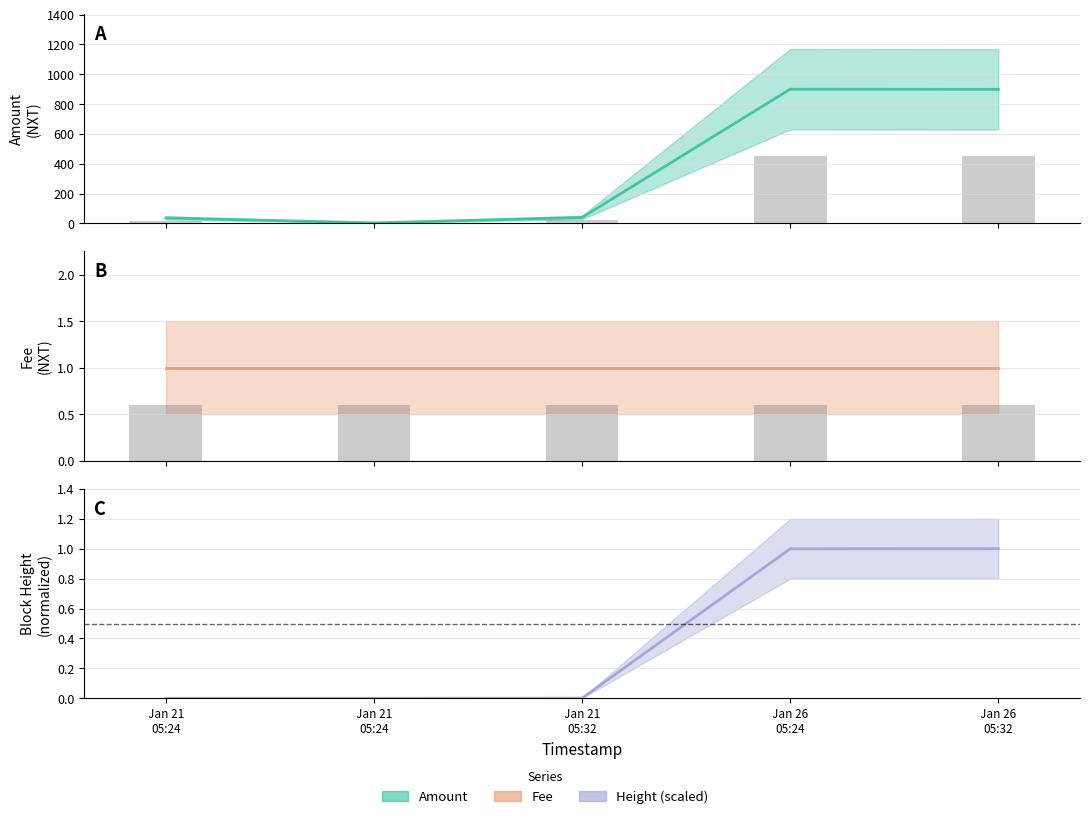

What is the minimum value for Fee (bars)?

0.6